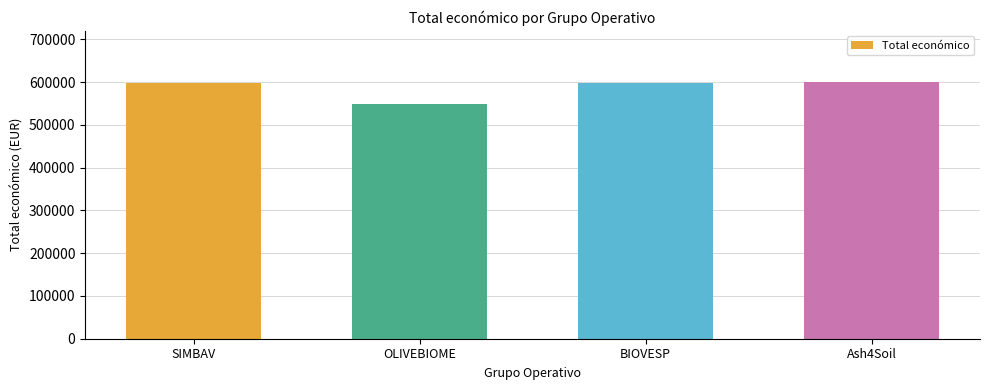

What is the label of the 2nd bar from the left?

OLIVEBIOME